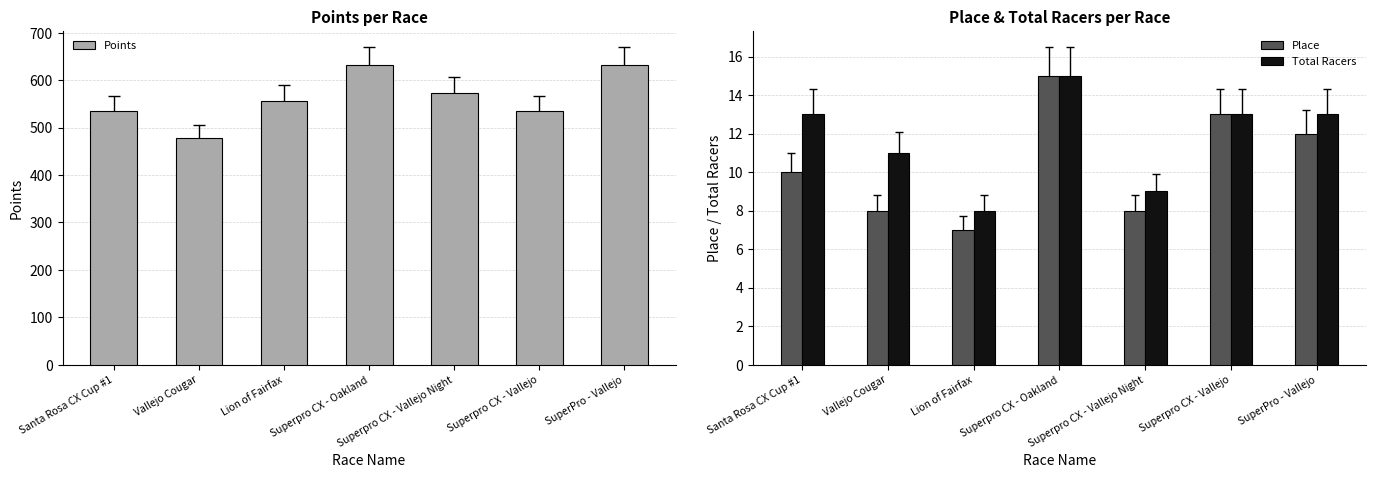

Does the chart contain stacked bars?

No